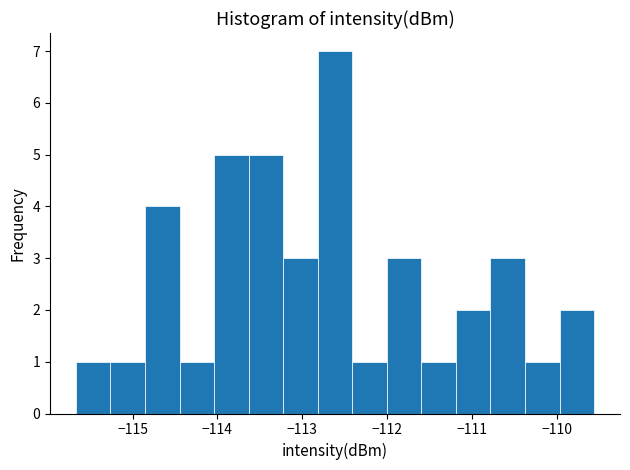

Over which range of the x-axis is the bar tallest?

-112.8 to -112.4